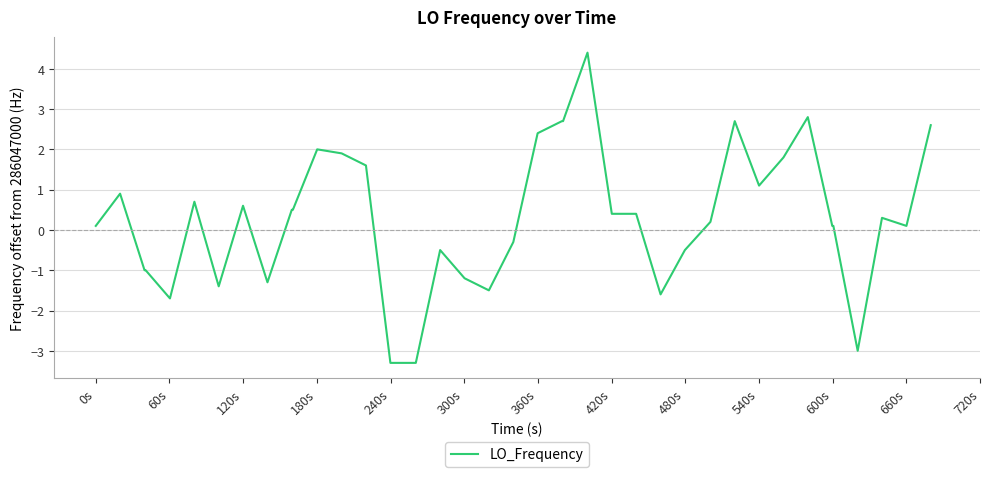

What is the sum of all values?

8.7